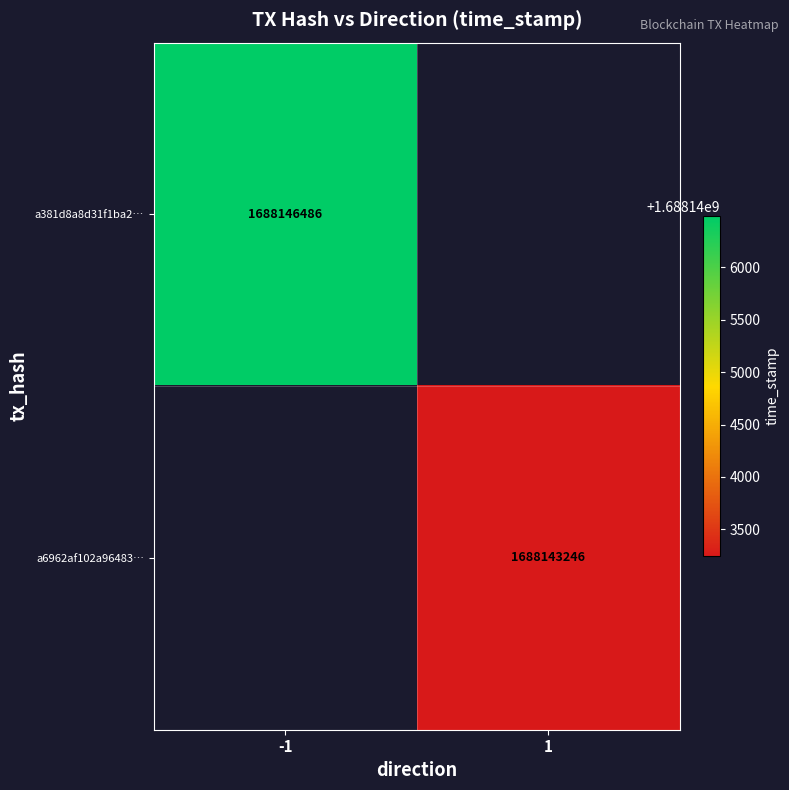

At how many categories does at least one series exceed 1688144677?

1